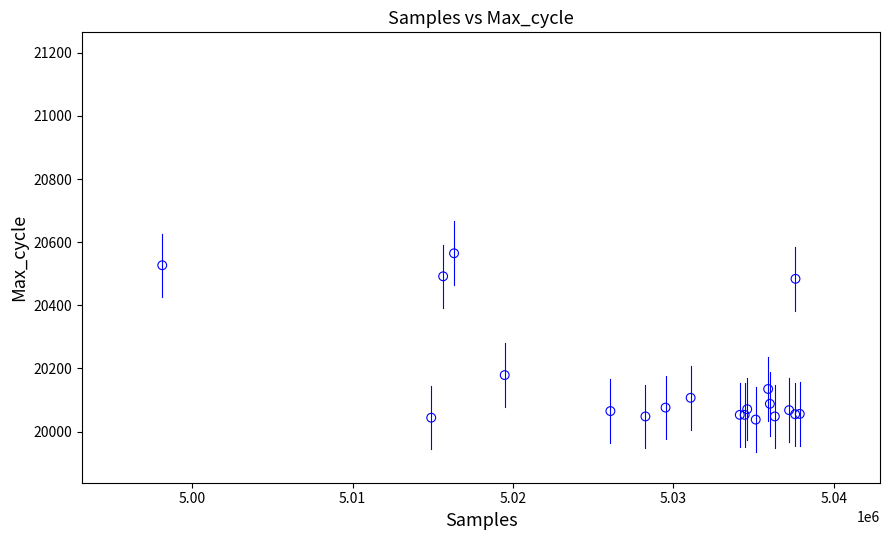

What Y value in the scatter plot is closest to 20301?

20179